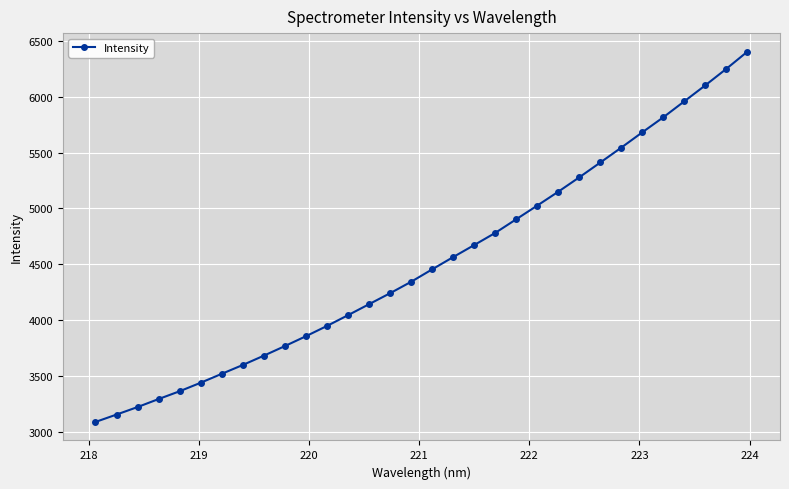

What is the maximum value shown in the chart?

6403.9